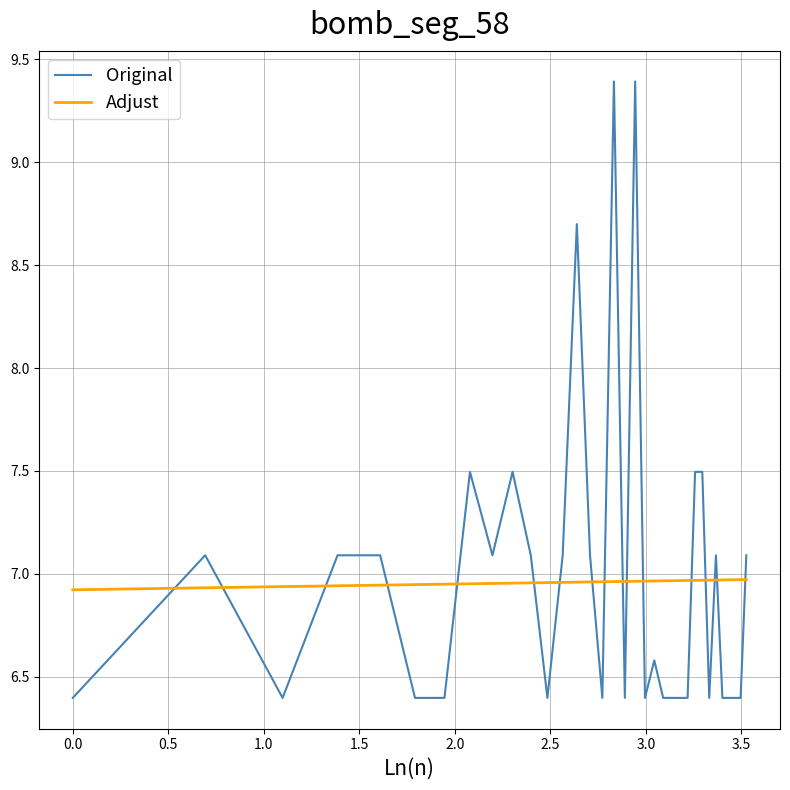

Rank the series by their maximum value, from highest to lowest.

Original, Adjust